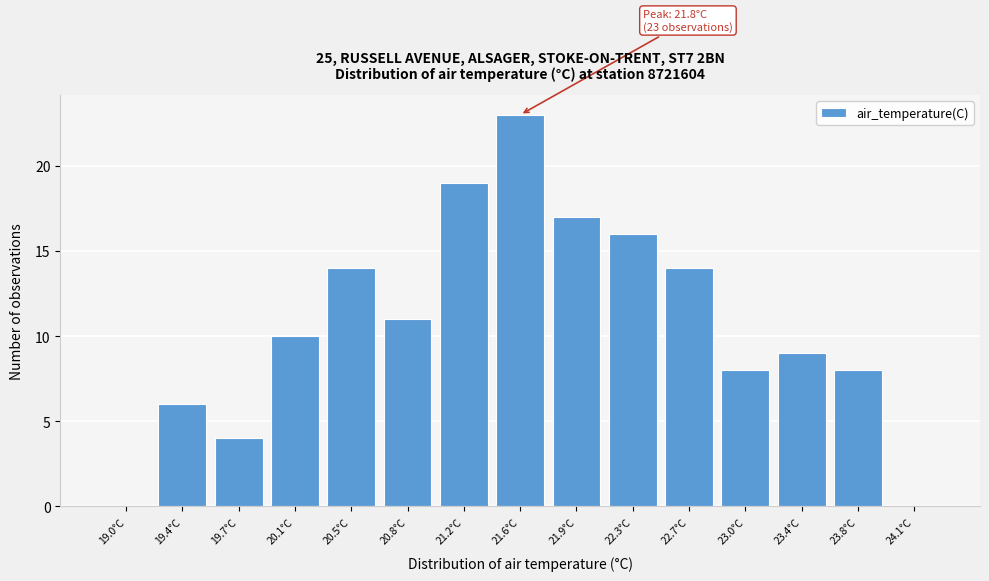

Reading left to right, what are all the values shown in this chart?

19.0°C=0	19.4°C=6	19.7°C=4	20.1°C=10	20.5°C=14	20.8°C=11	21.2°C=19	21.6°C=23	21.9°C=17	22.3°C=16	22.7°C=14	23.0°C=8	23.4°C=9	23.8°C=8	24.1°C=0